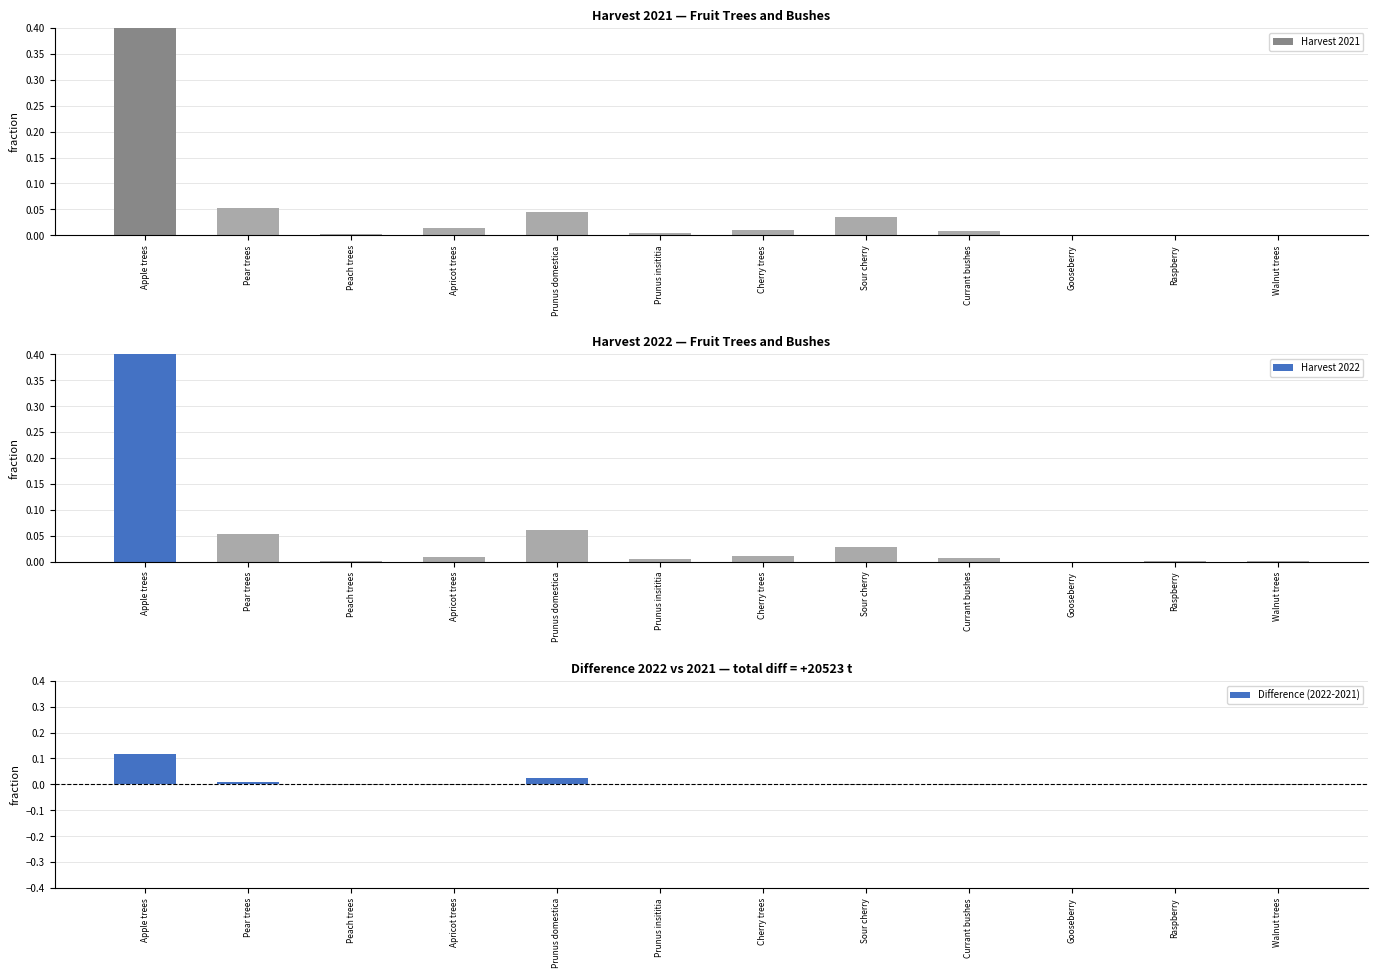

Between Cherry trees and Walnut trees, which series saw the biggest shift?

Harvest 2022